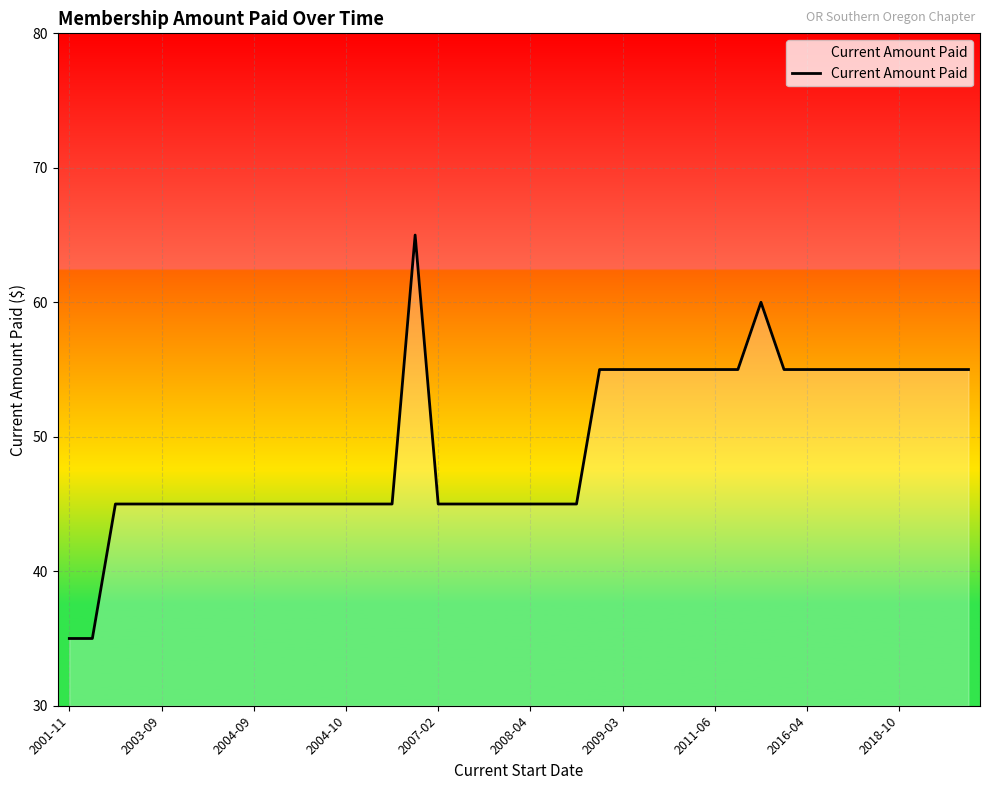

What is the minimum value shown in the chart?

35